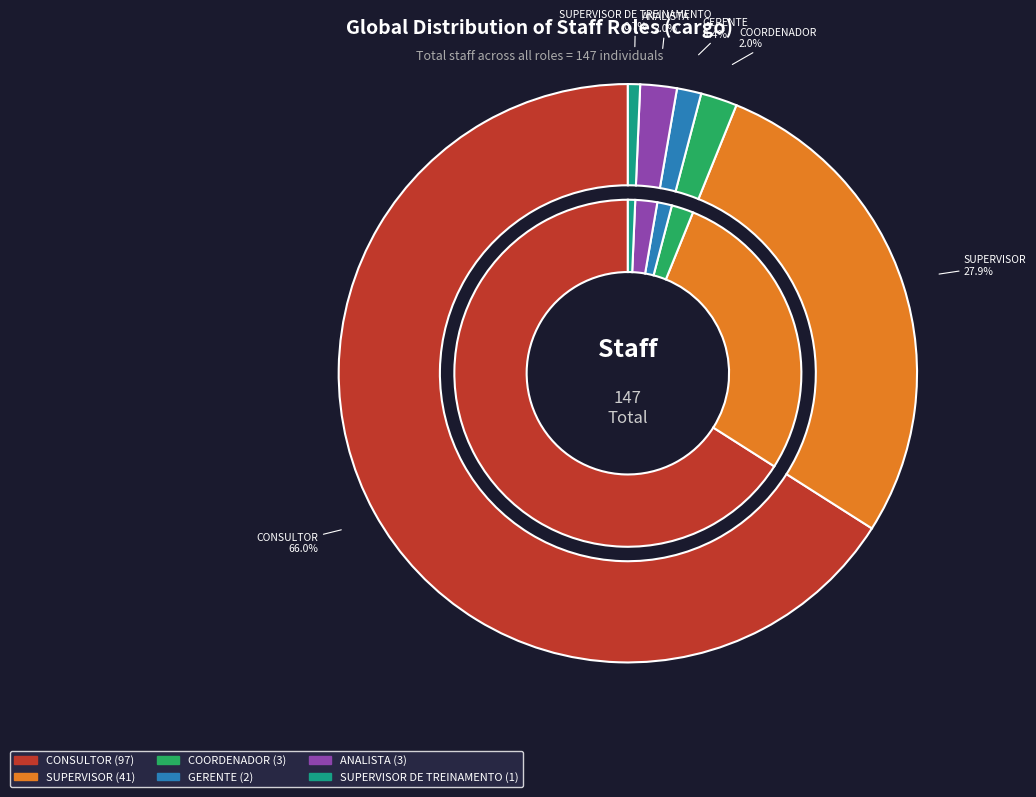

Count the number of slices in the pie.

6